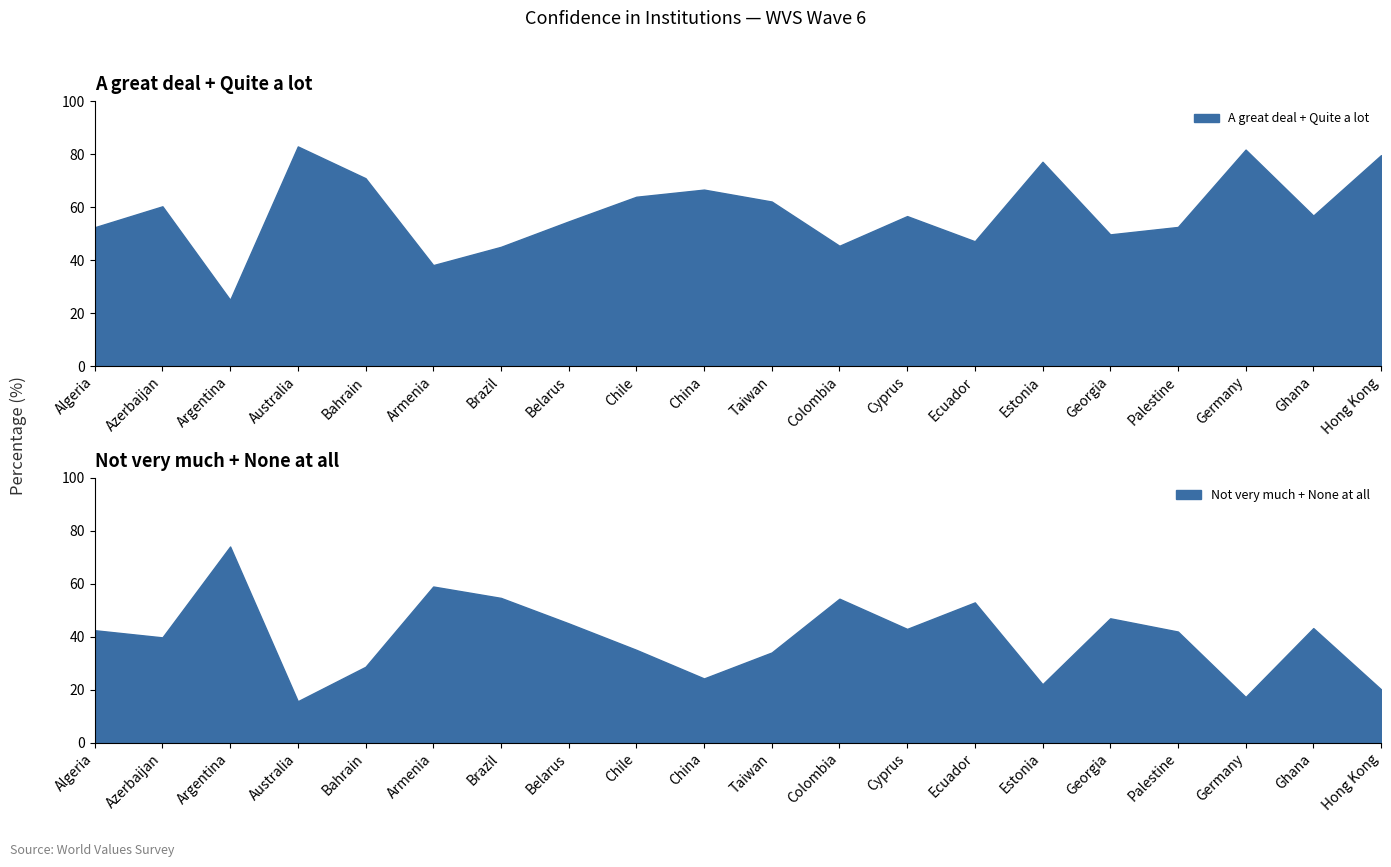

Is it true that A great deal + Quite a lot equals 38.1 at Armenia?

True